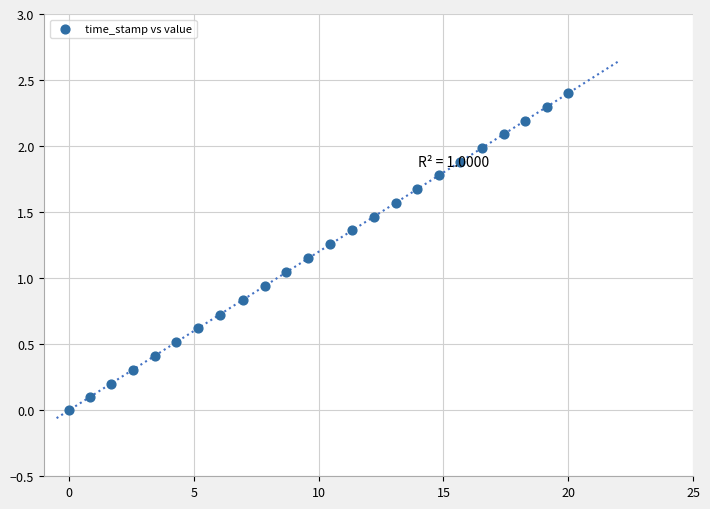

What is the range of Y values (max minus min)?

2.4